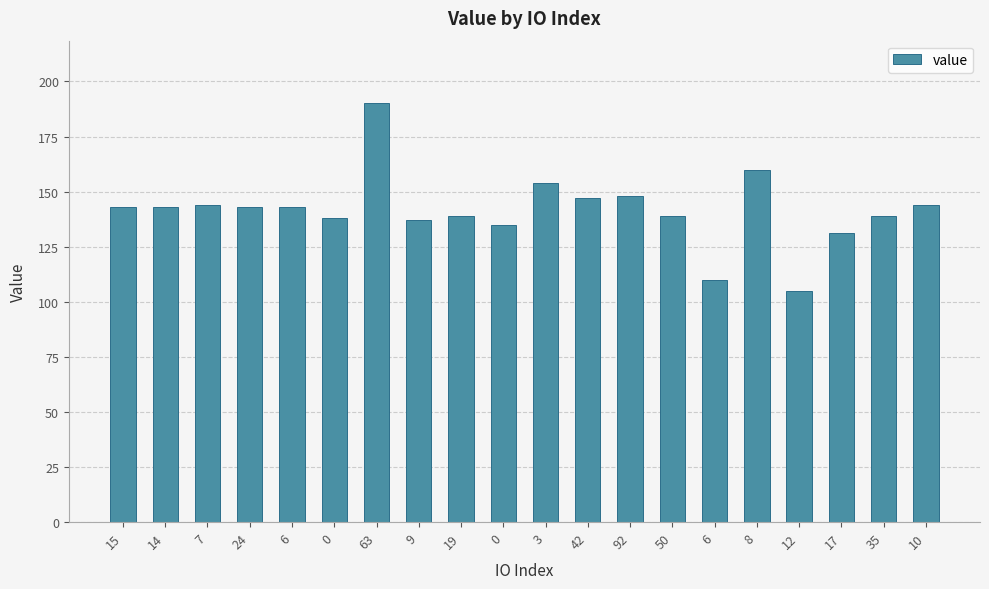

What is the minimum value shown in the chart?

105.0